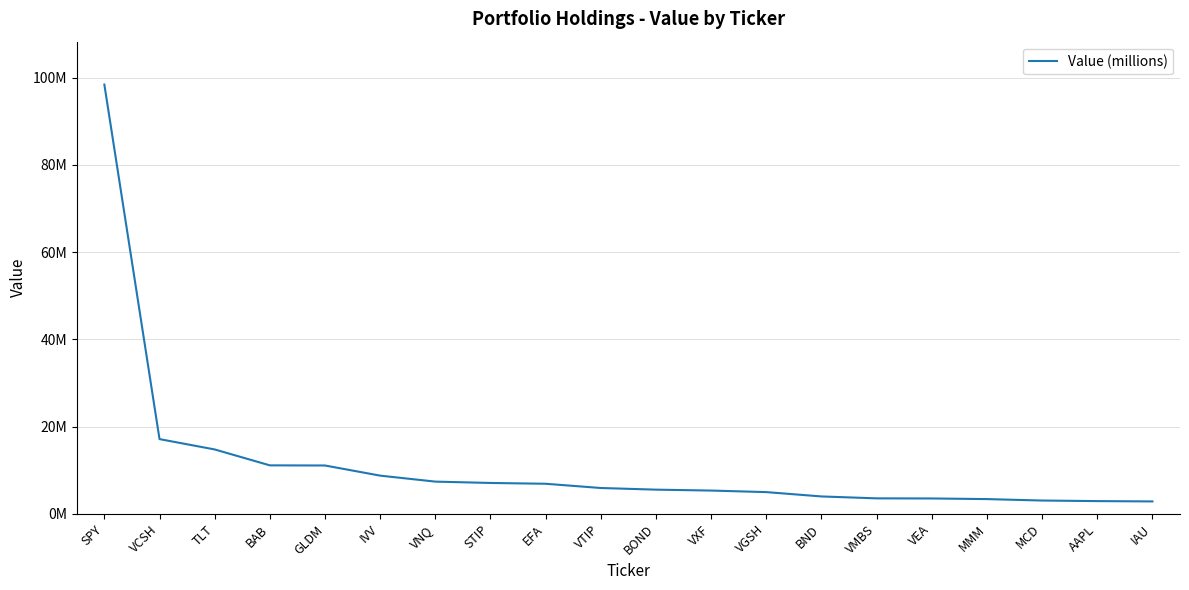

Does the chart have visible grid lines?

Yes